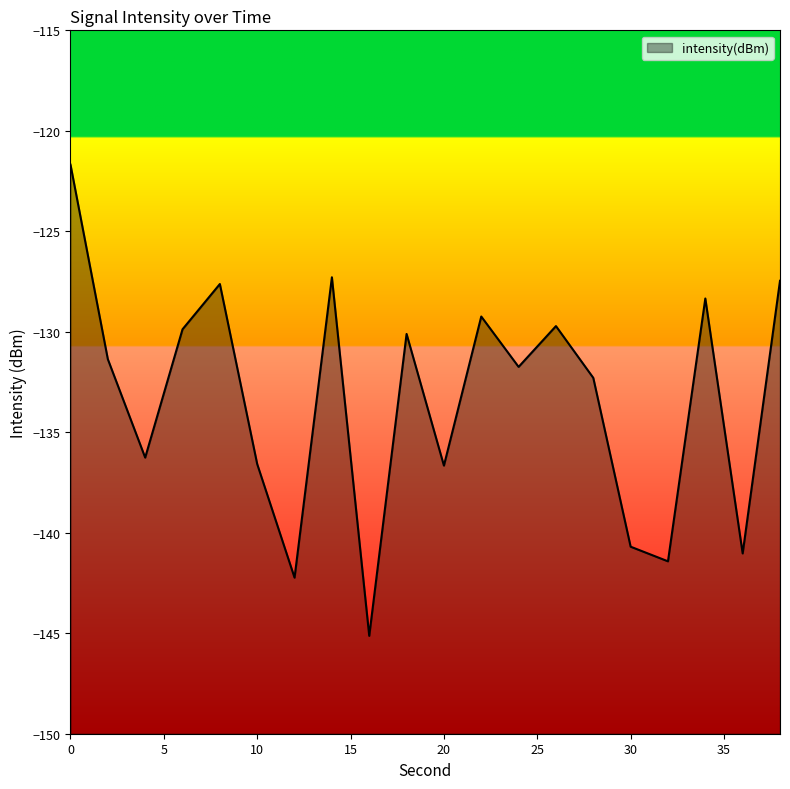

What is the greatest value displayed?

-121.7